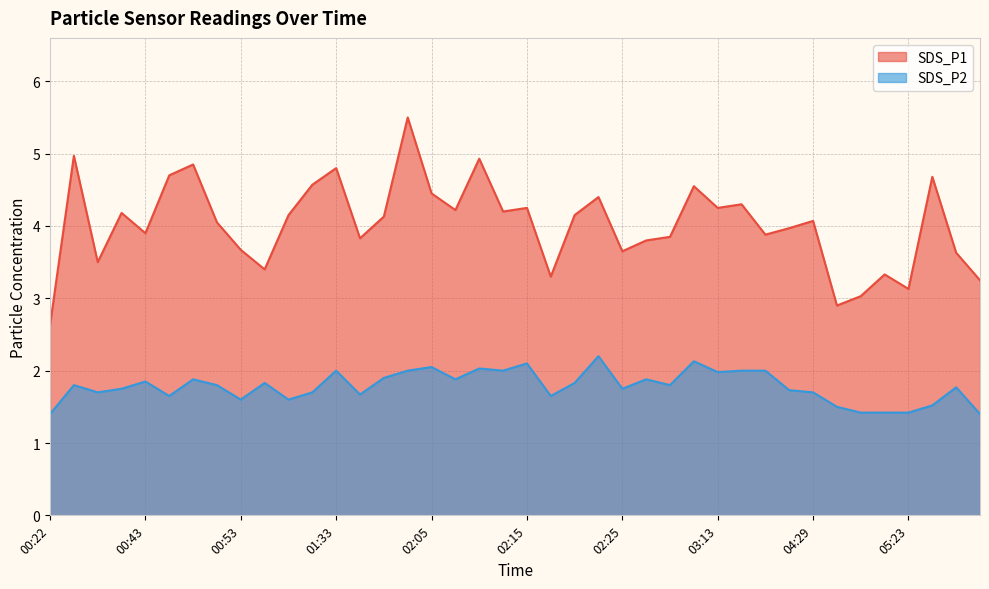

What are all the series names shown in the legend?

SDS_P1, SDS_P2